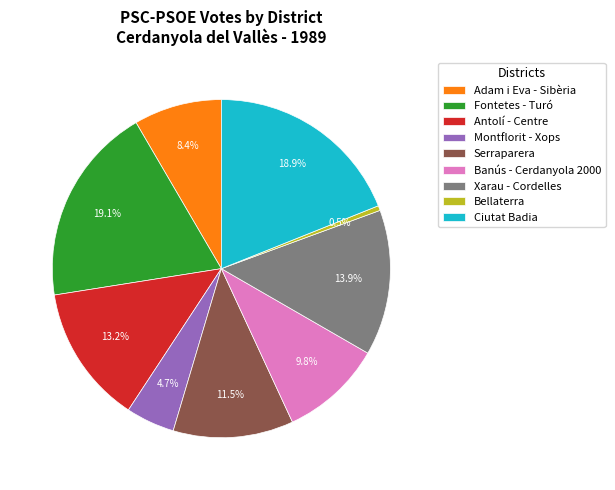

Which has a higher value, Bellaterra or Antolí - Centre?

Antolí - Centre